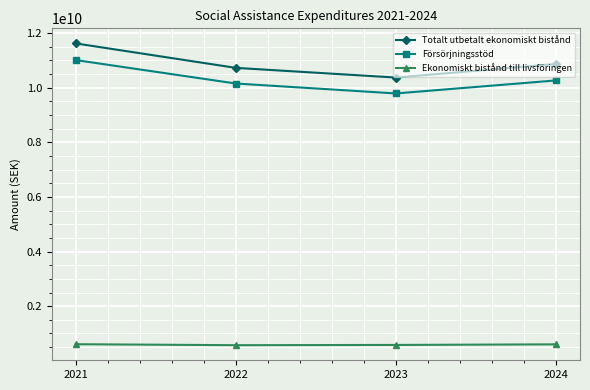

At which label does Försörjningsstöd first exceed 10267888412?

2021